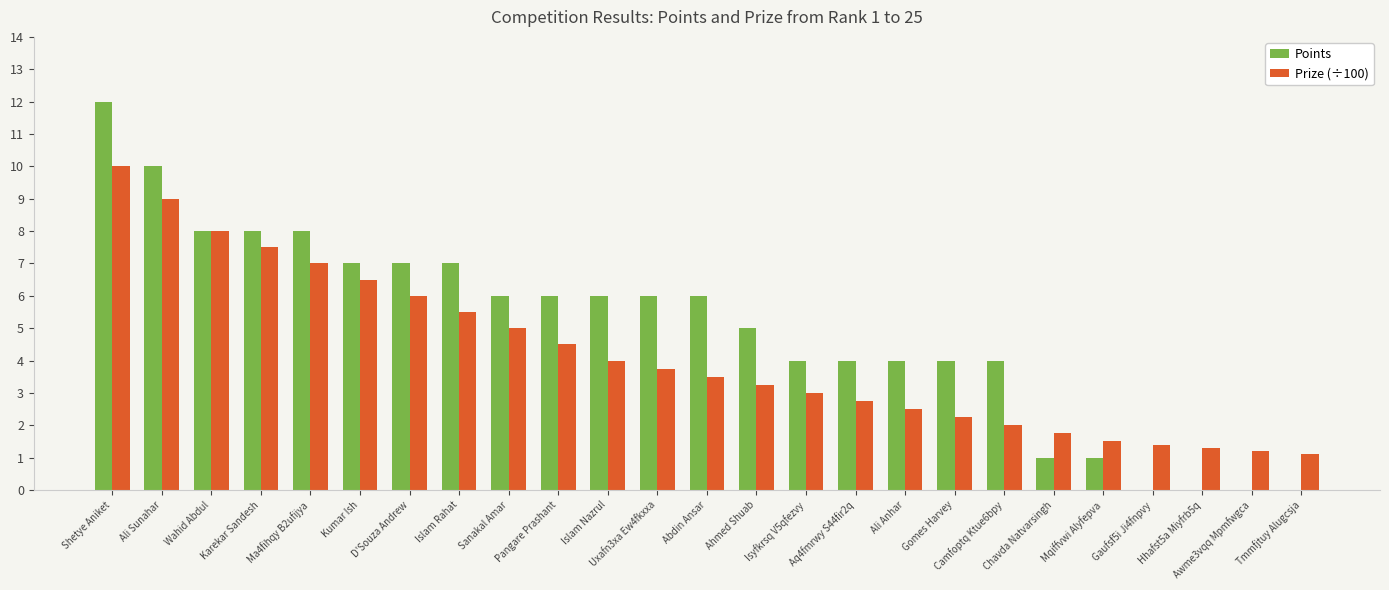

At which category is the sum across all series the highest?

Shetye Aniket